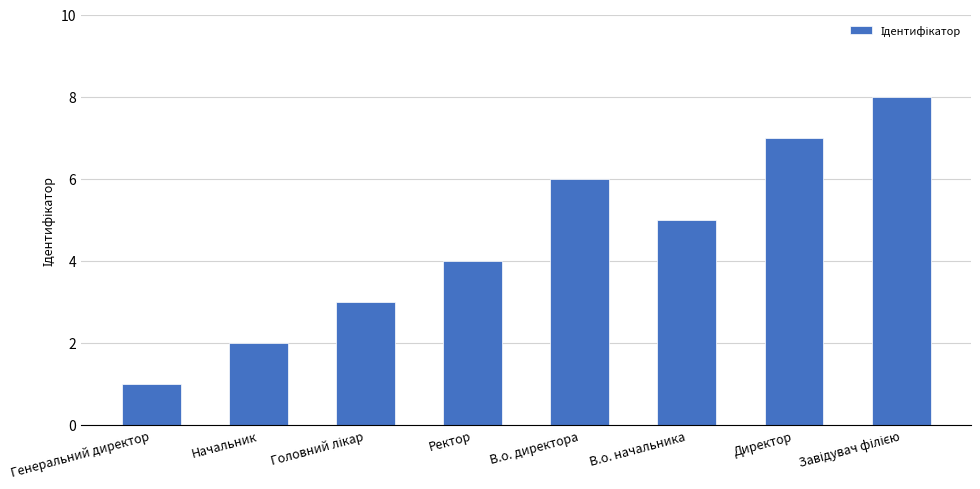

Are the bars grouped side by side (vs. stacked)?

No